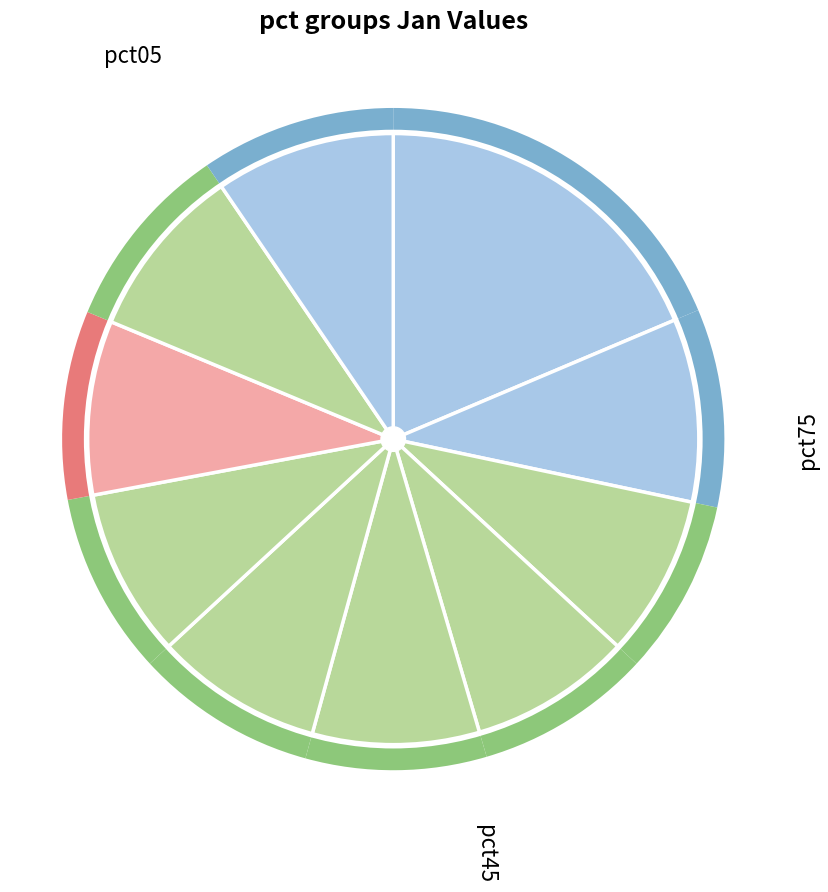

Does any single category account for the majority?

No